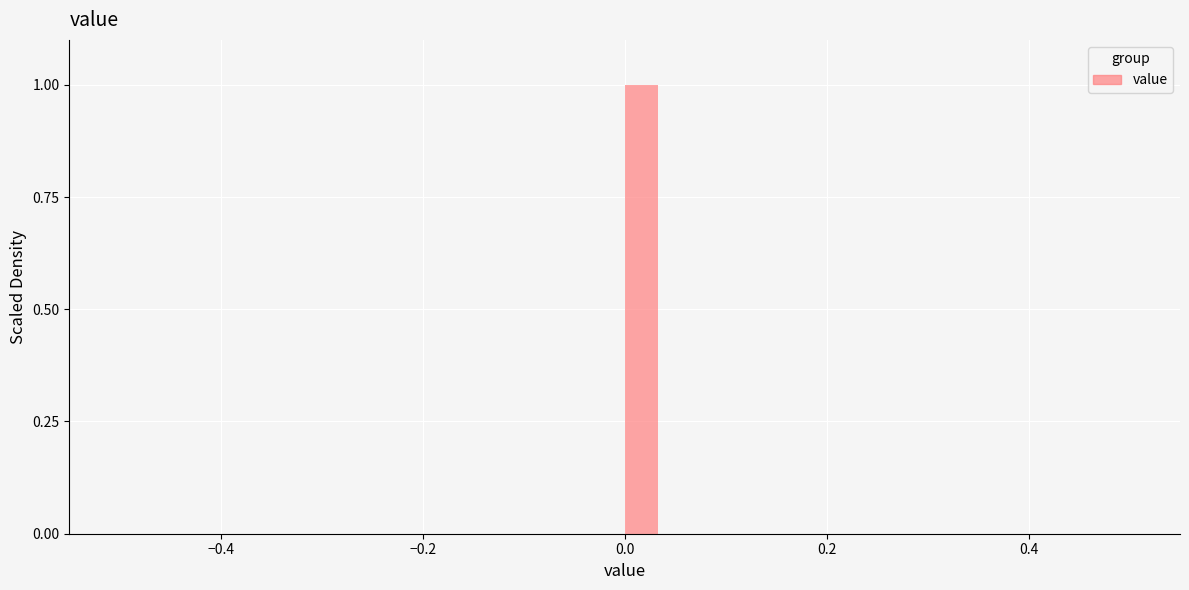

Around what value on the x-axis is the tallest bar? Give the approximate position of its centre, as read against the axis.

0.02